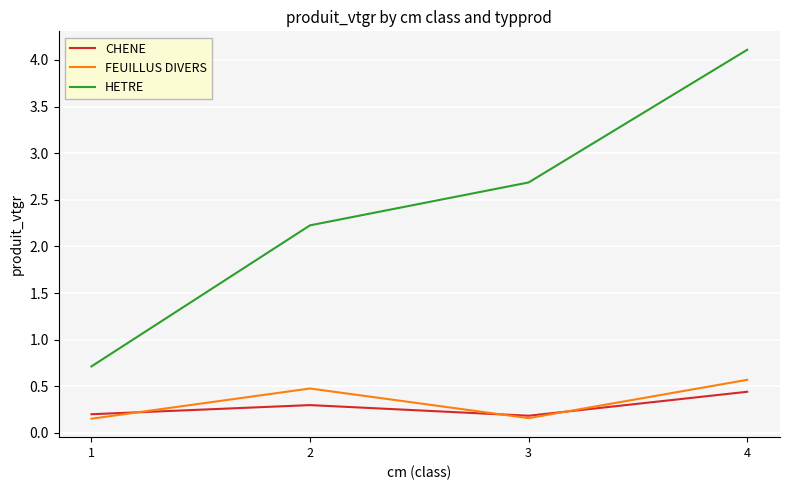

What is the approximate value of HETRE at 2?

2.2